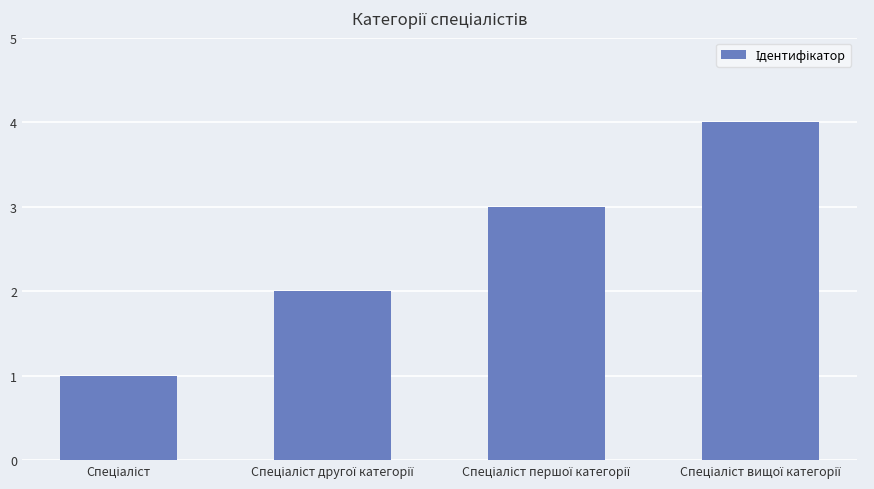

What is the difference between the maximum and minimum values?

3